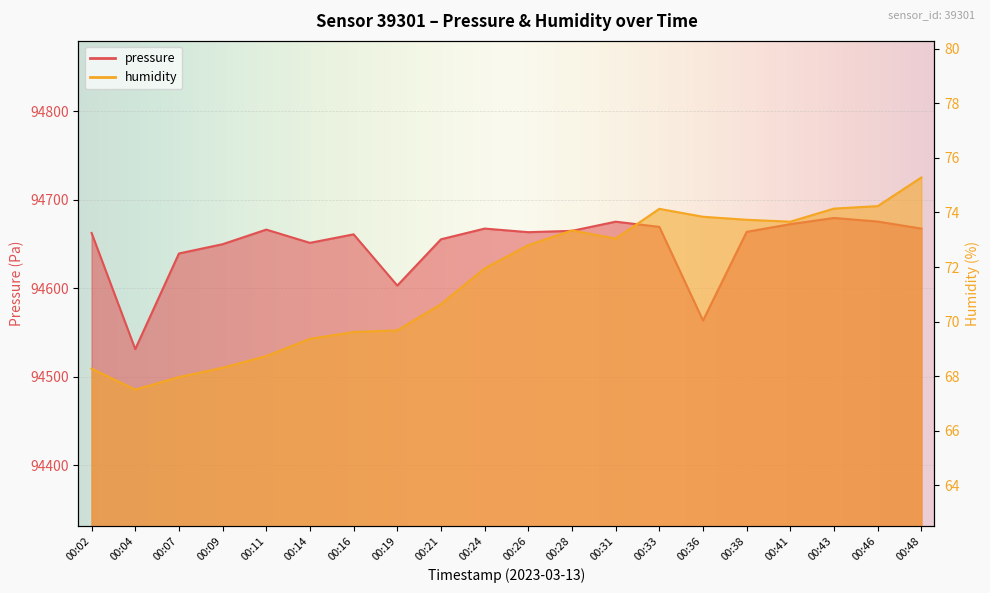

What is the spread (max minus min) of values at 00:04?

94463.9